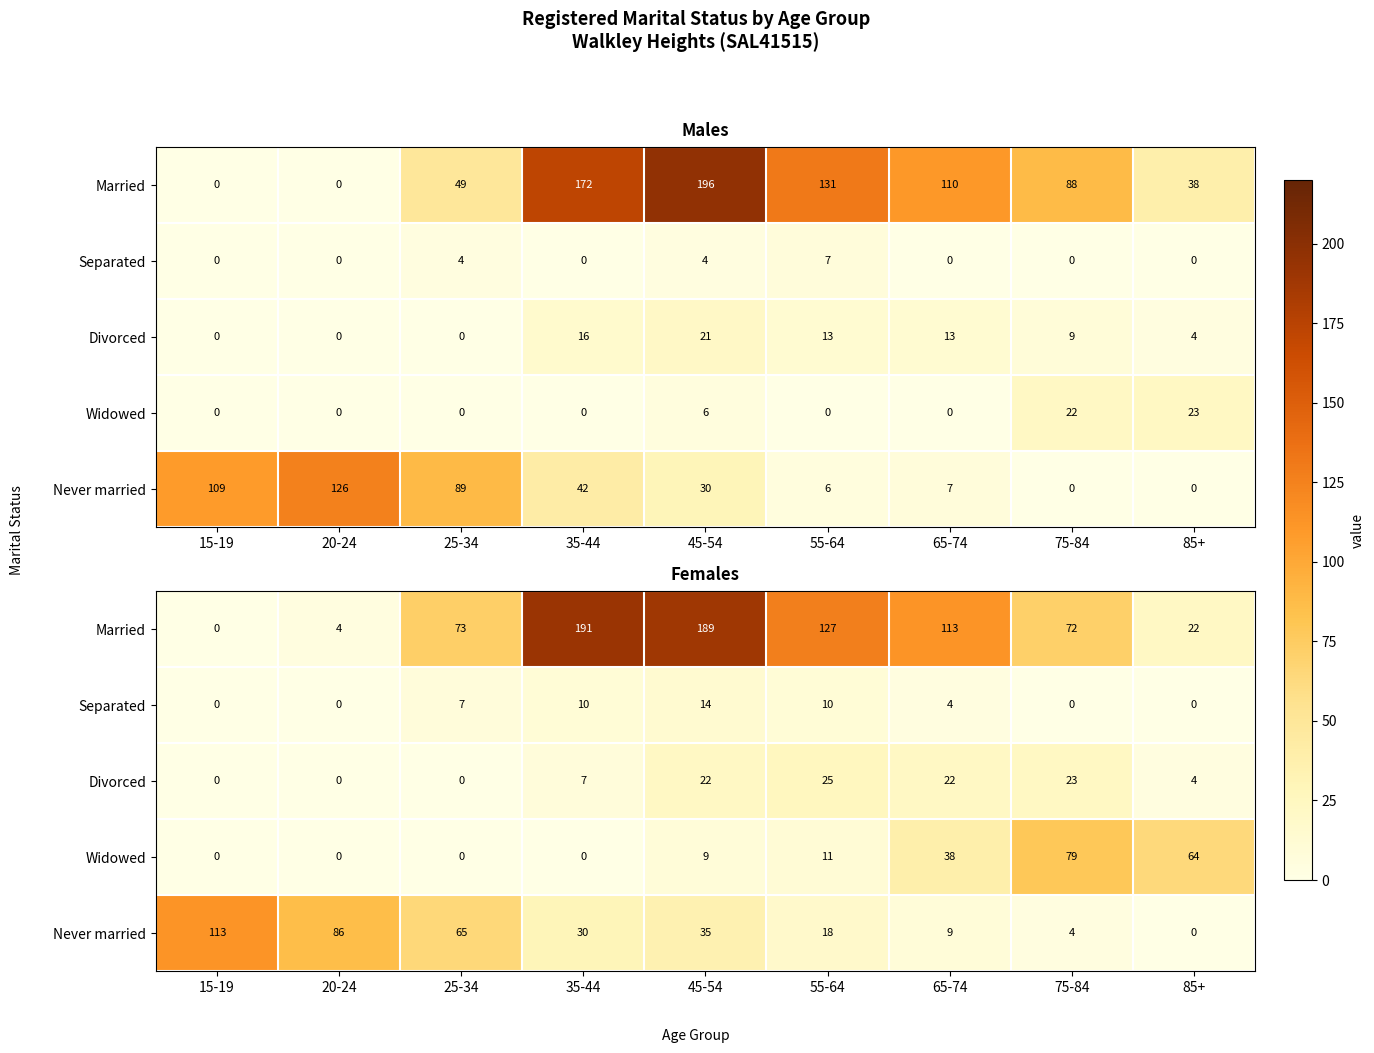

At how many categories does at least one series exceed 36?

9